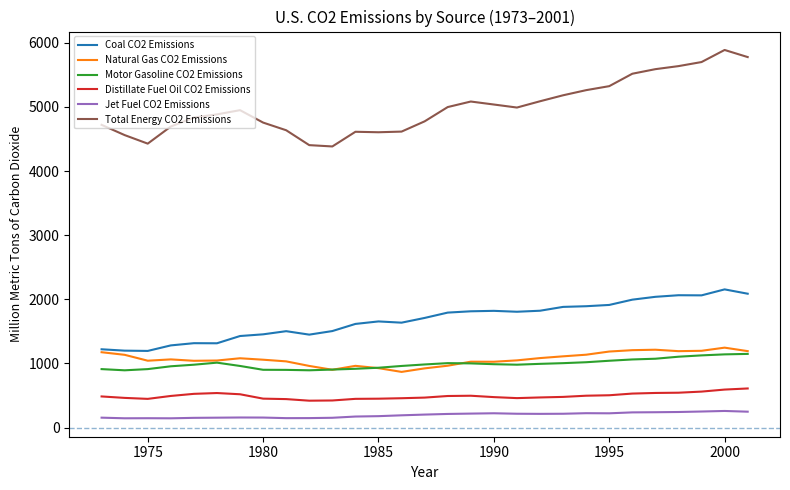

At how many categories does at least one series exceed 1458?

29